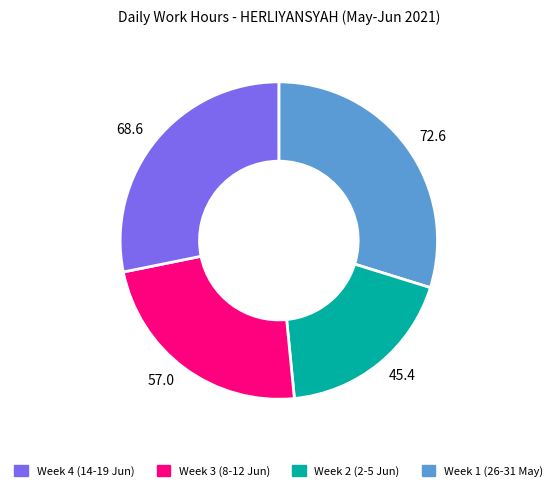

Is there a majority slice in this chart?

No